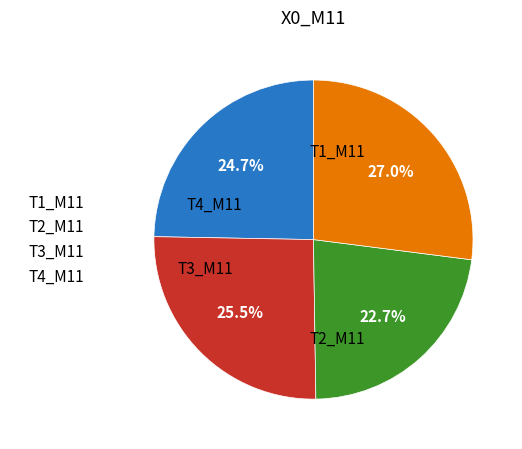

What portion of the pie excludes T4_M11?

73.0%